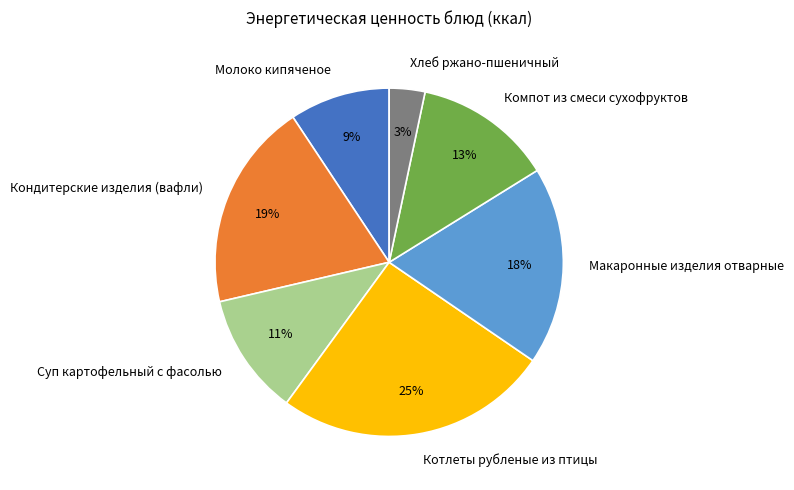

How many segments does this pie chart have?

7